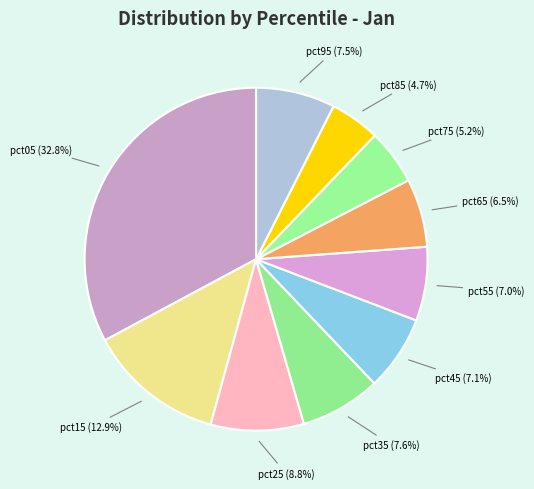

Is it true that pct85 is 14% of the pie?

False